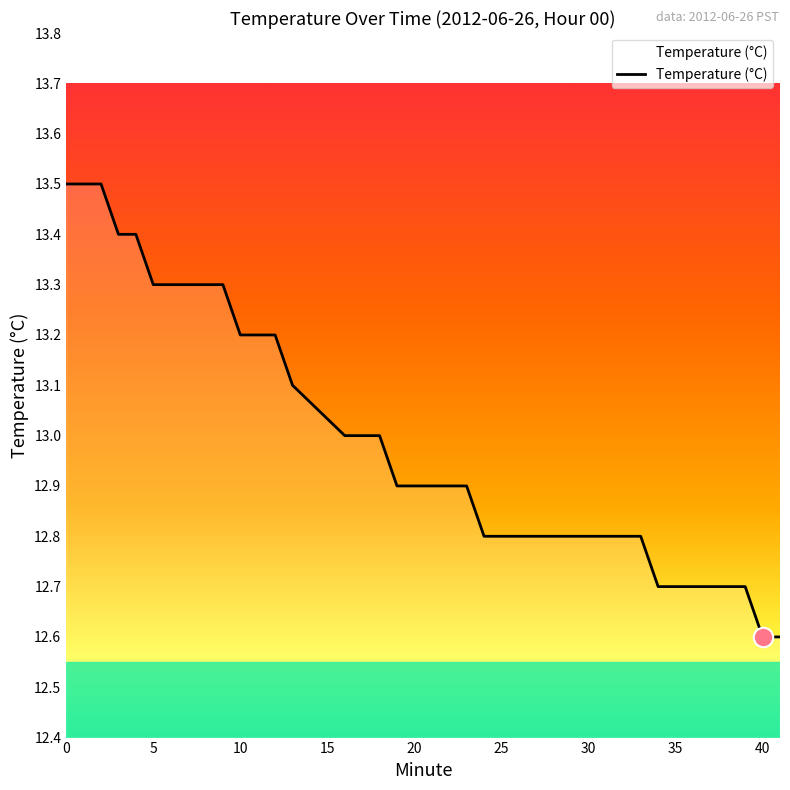

What is the difference between the maximum and minimum values?

0.9